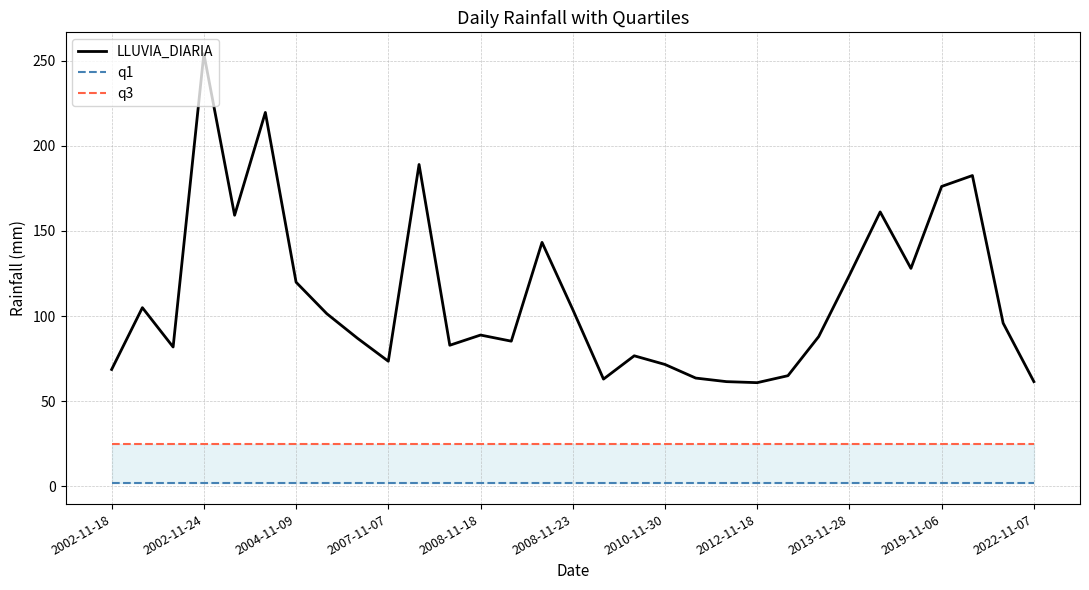

At how many categories does at least one series exceed 113?

11